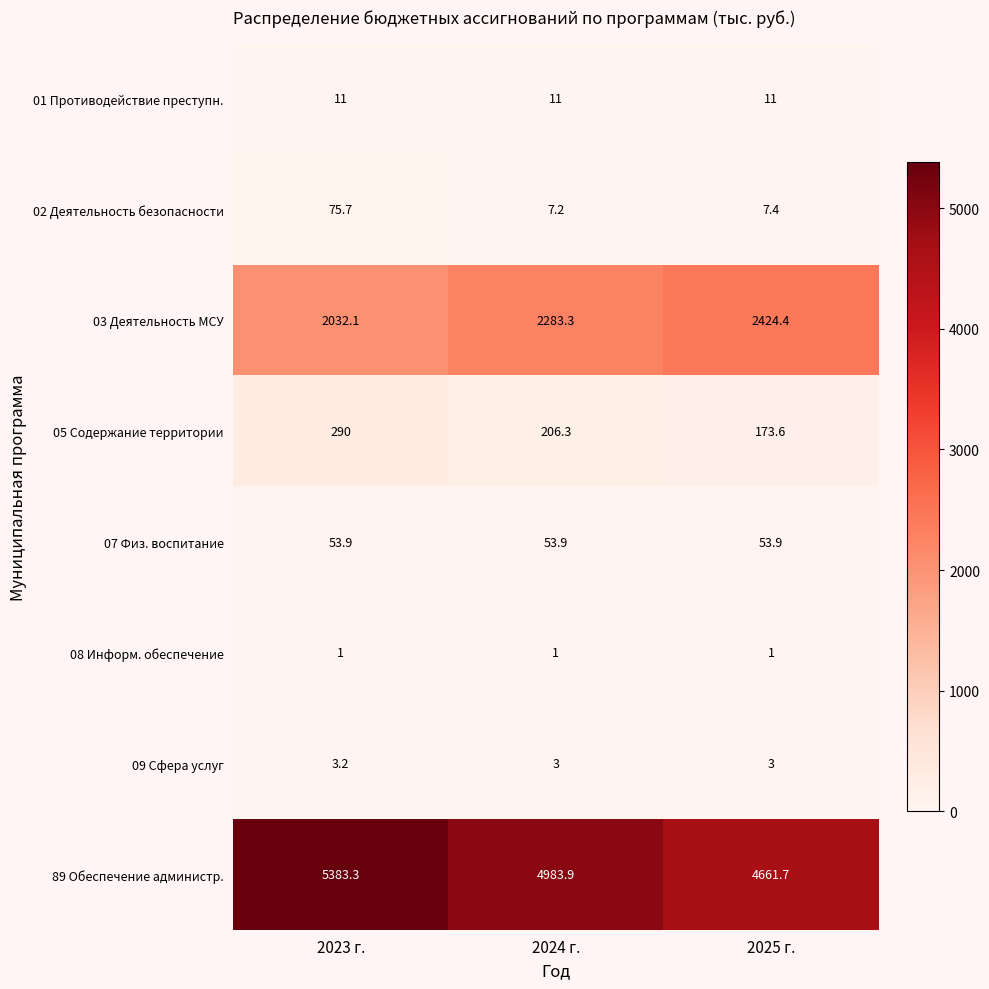

At which category is the sum across all series the highest?

2023 г.